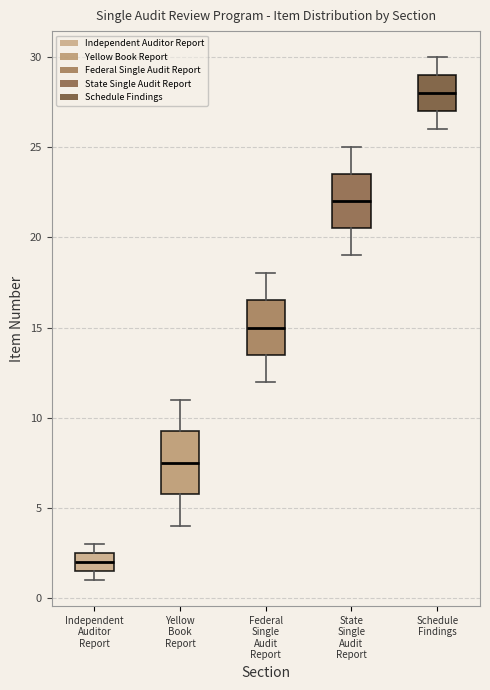

Reading left to right, transcribe this box plot: for each box, give where its median line is, the range the box spans, and where its two whiskers end, as read against the y-axis. The values are not printed on the chart, so give them approximately, as read against the axis.

Independent Auditor Report: median 2.0, box 1.5 to 2.5, whiskers 1.0 to 3.0
Yellow Book Report: median 7.5, box 6.0 to 9.5, whiskers 4.0 to 11.0
Federal Single Audit Report: median 15.0, box 13.5 to 16.5, whiskers 12.0 to 18.0
State Single Audit Report: median 22.0, box 20.5 to 23.5, whiskers 19.0 to 25.0
Schedule Findings: median 28.0, box 27.0 to 29.0, whiskers 26.0 to 30.0